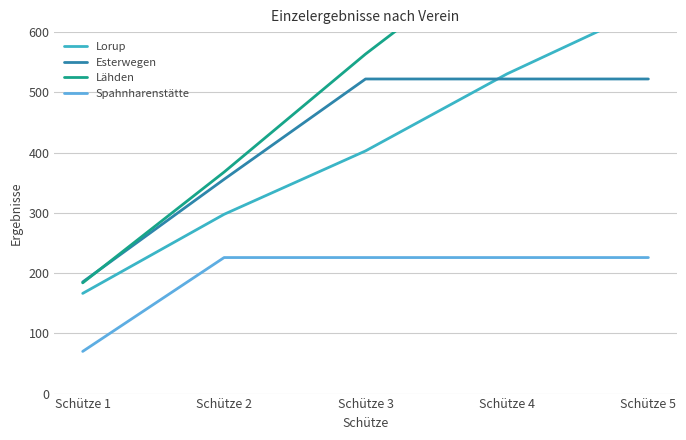

At how many categories does at least one series exceed 769?

1